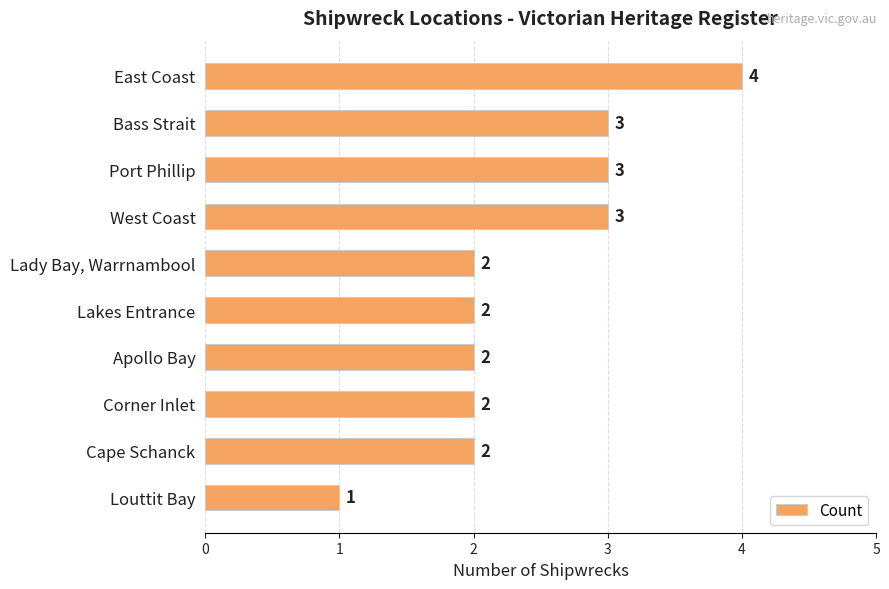

How many data points are less than 2?

1